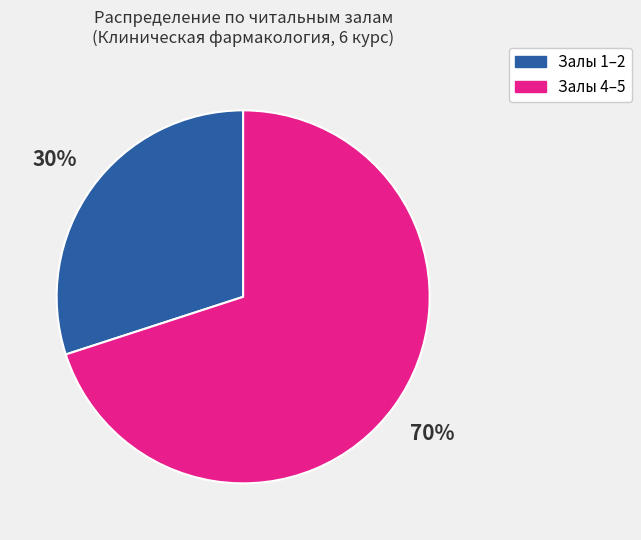

To the nearest percent, what is the difference between the largest and smallest slice percentages?

40%